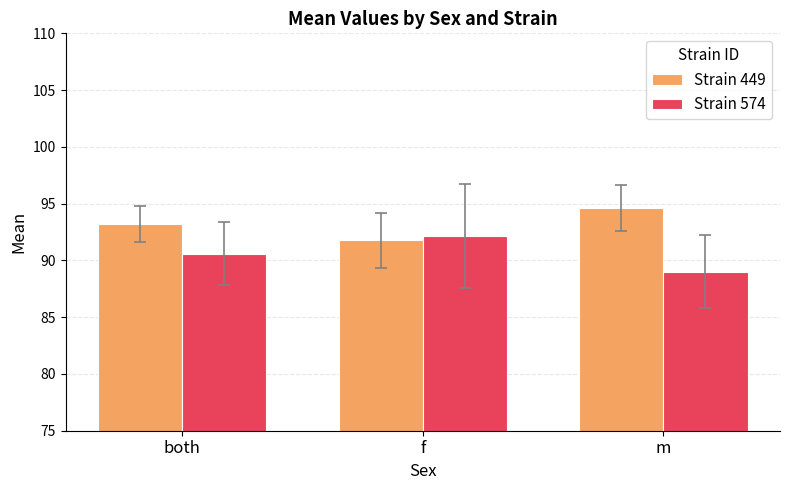

What is the difference between the maximum and minimum values in the Strain 574 series?

3.2